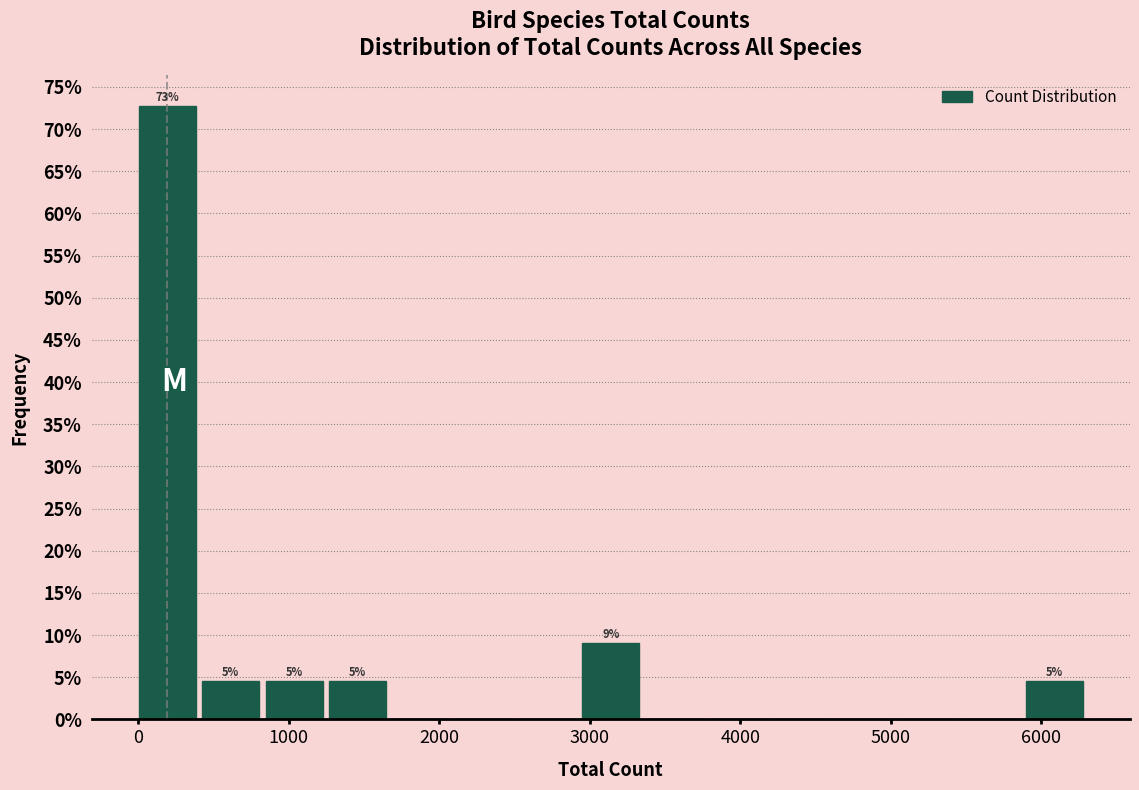

Which range on the x-axis has the tallest bar?

0 to 400